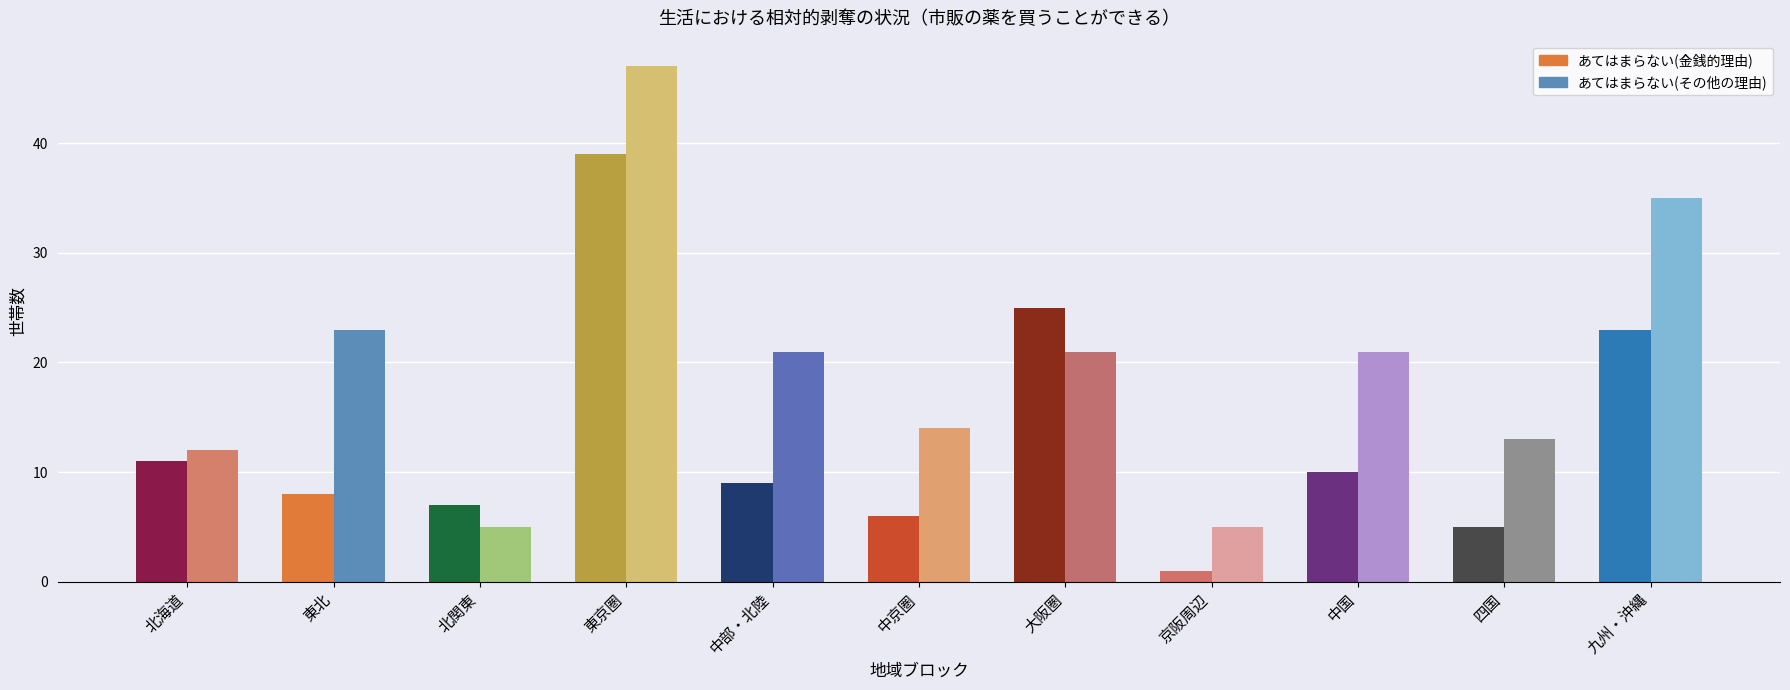

Reading left to right, extract all data points from this chart.

あてはまらない(金銭的理由): 北海道=11	東北=8	北関東=7	東京圏=39	中部・北陸=9	中京圏=6	大阪圏=25	京阪周辺=1	中国=10	四国=5	九州・沖縄=23
あてはまらない(その他の理由): 北海道=12	東北=23	北関東=5	東京圏=47	中部・北陸=21	中京圏=14	大阪圏=21	京阪周辺=5	中国=21	四国=13	九州・沖縄=35